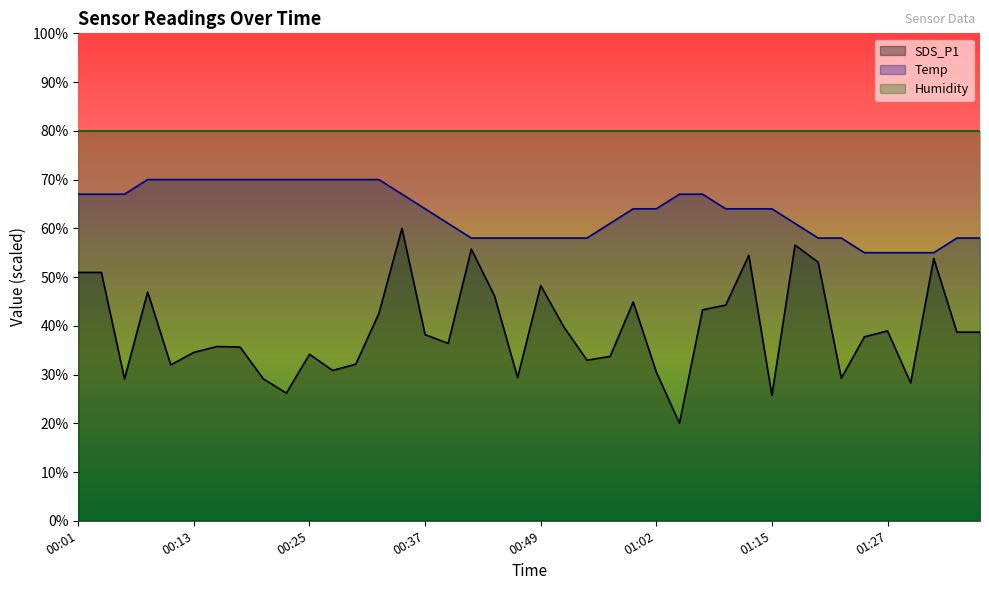

At how many categories does at least one series exceed 38?

40